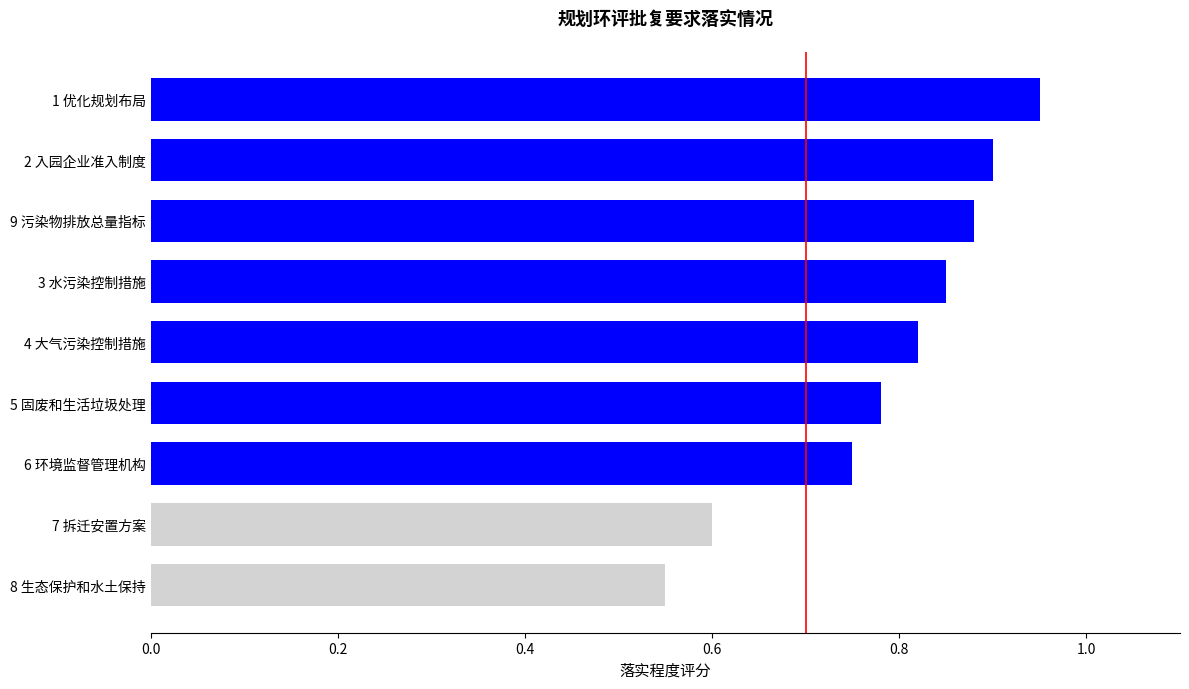

How many series are shown in this chart?

1